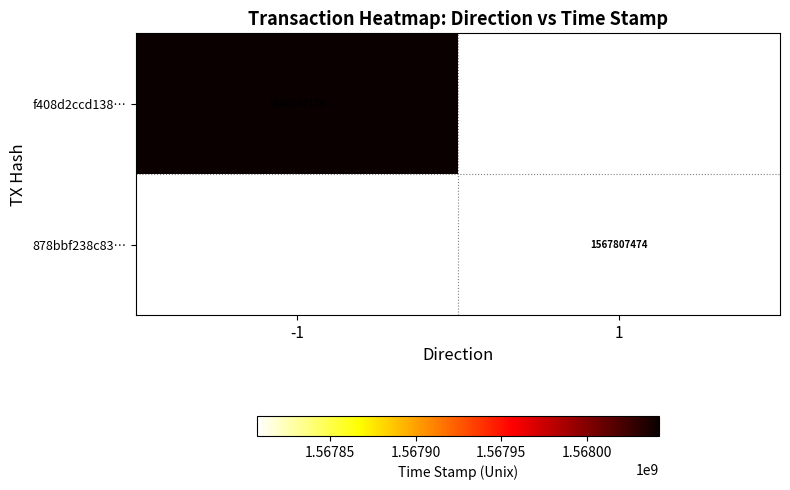

The 878bbf238c83… series shows 771765111 at 1. True or false?

False